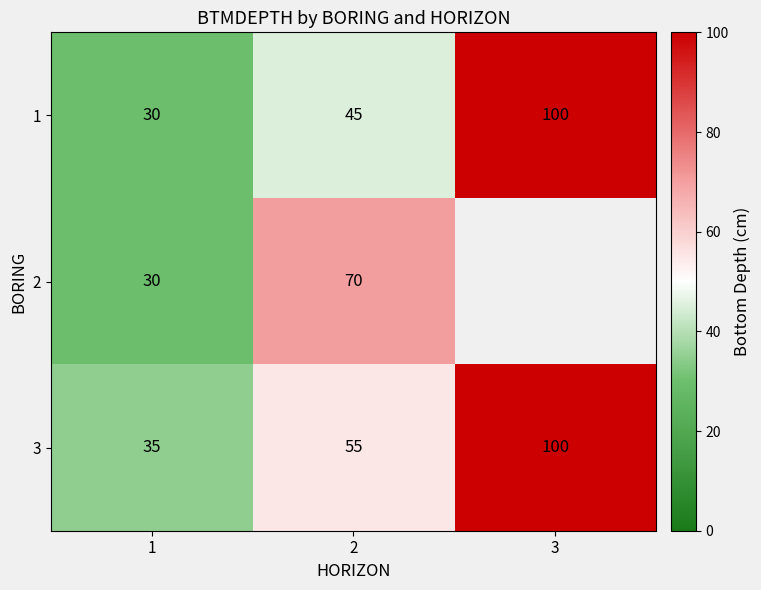

Which label corresponds to the smallest value in the chart?

1